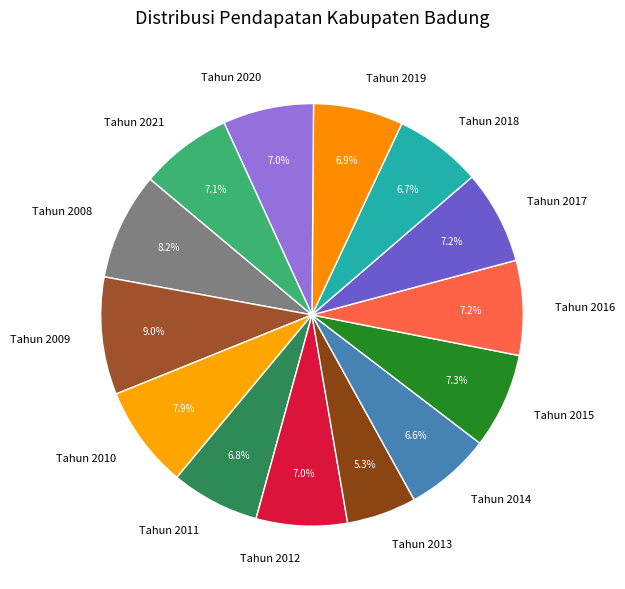

Does Tahun 2020 account for over 50% of the chart?

No